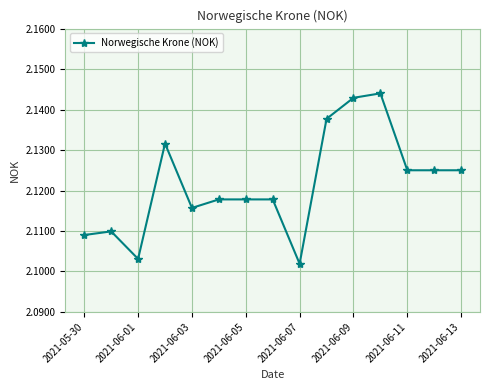

How many values are between 2 and 3?

15